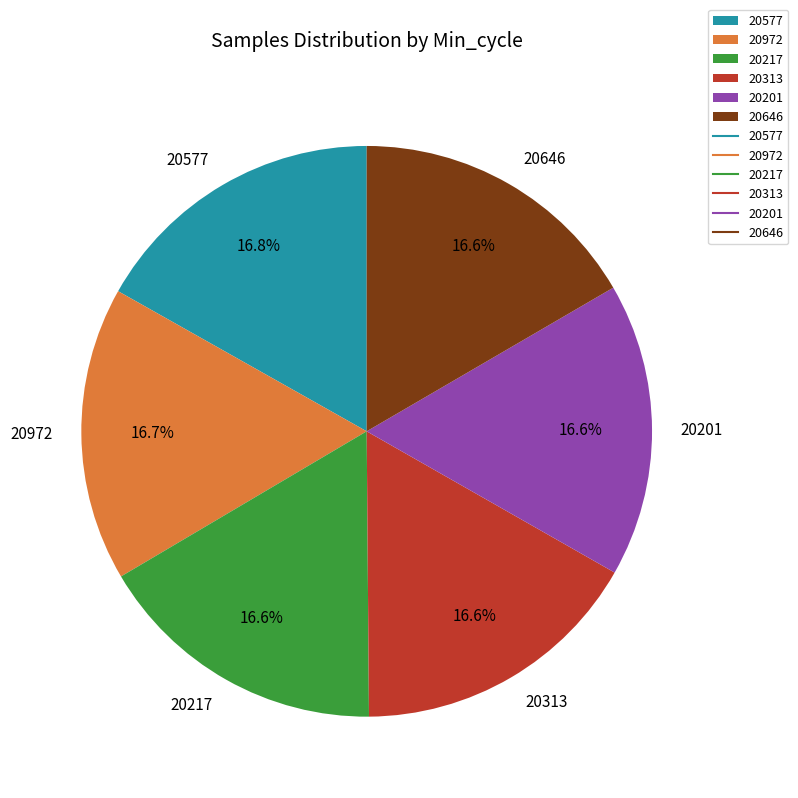

Does any single category account for the majority?

No